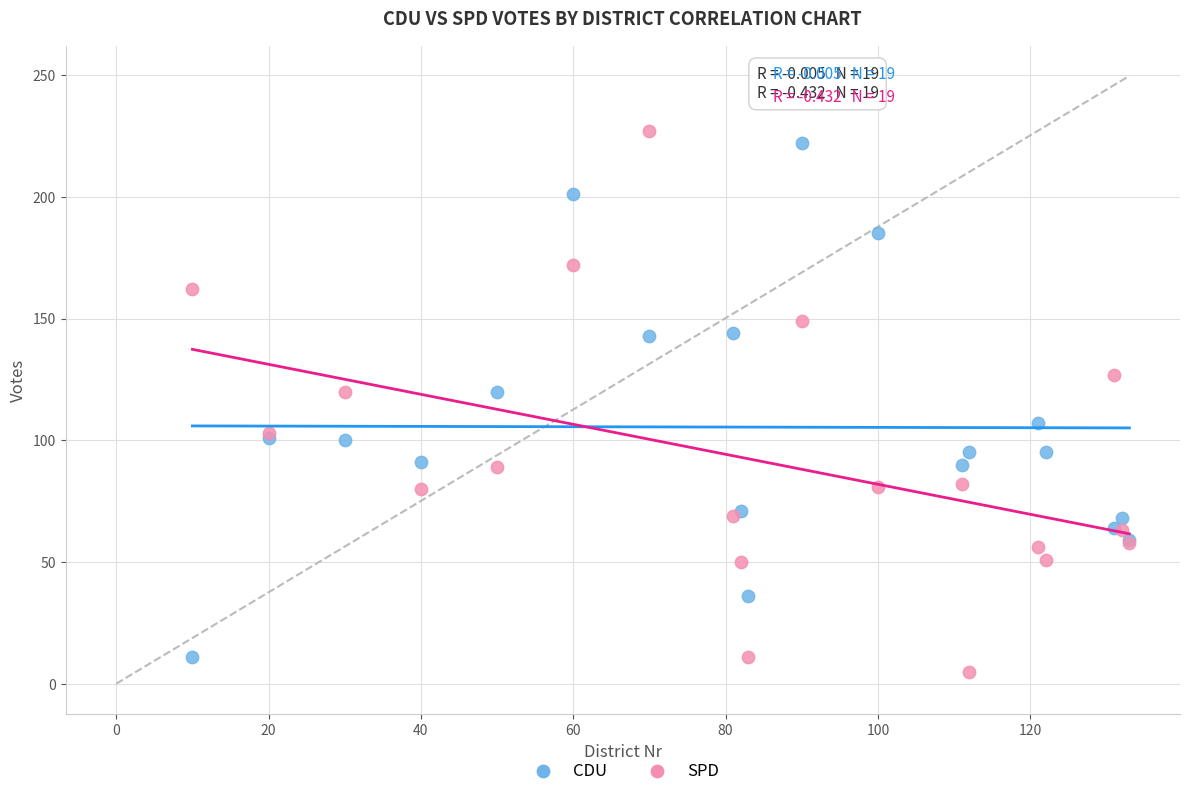

Which series has the largest Y range (max minus min)?

SPD